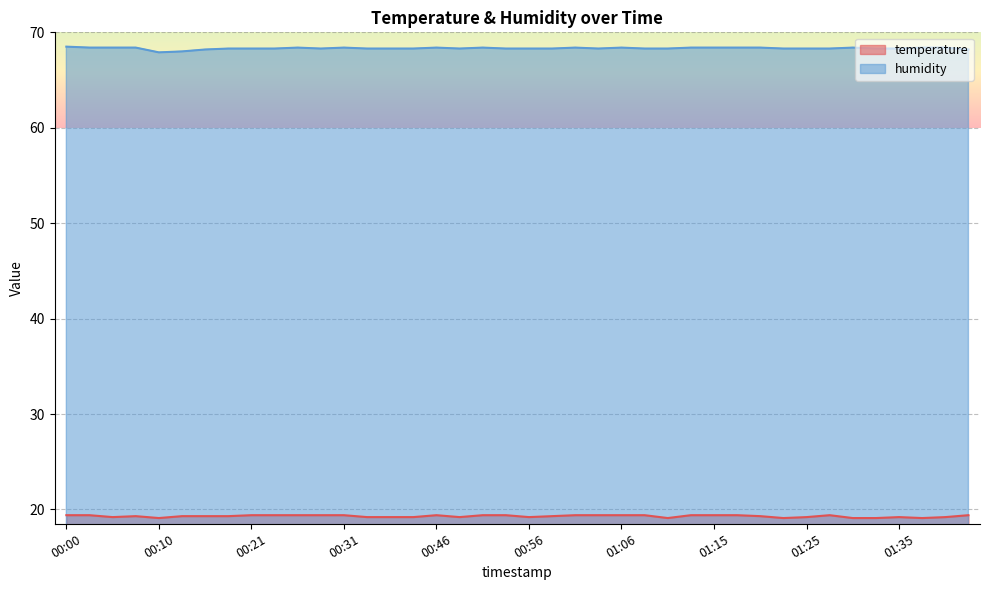

Rank the series by their maximum value, from lowest to highest.

temperature, humidity